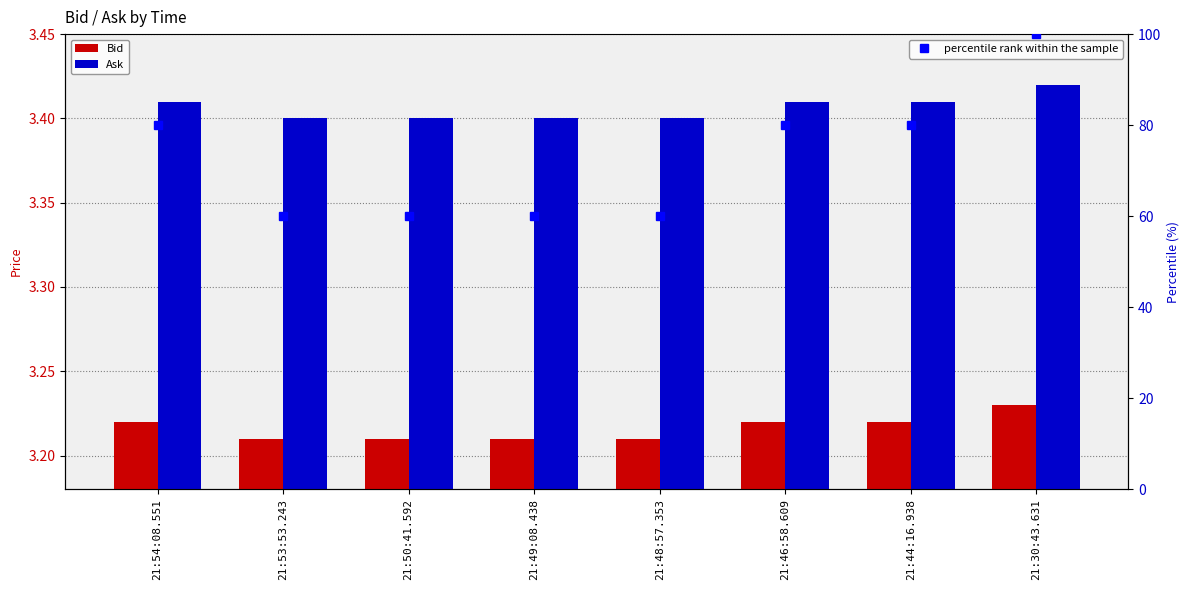

At which category is the sum across all series the highest?

21:30:43.631